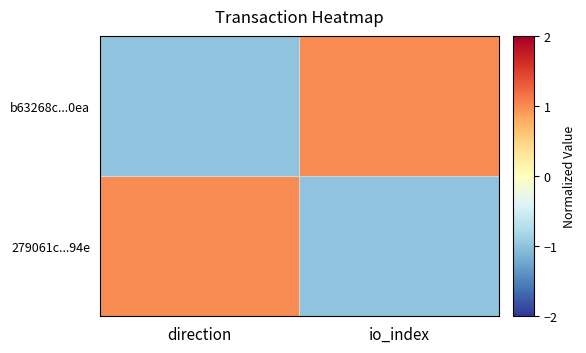

What is the spread (max minus min) of values at direction?

2